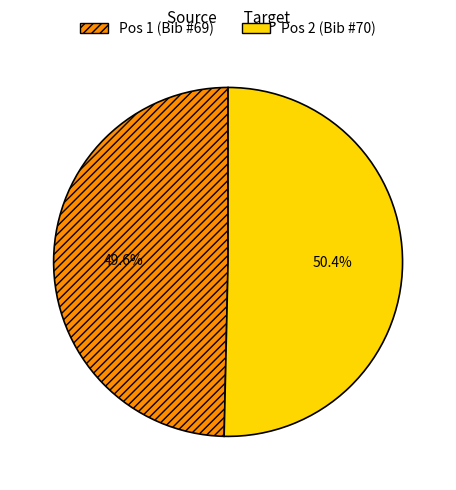

Is there any slice that represents more than half of the pie?

Yes